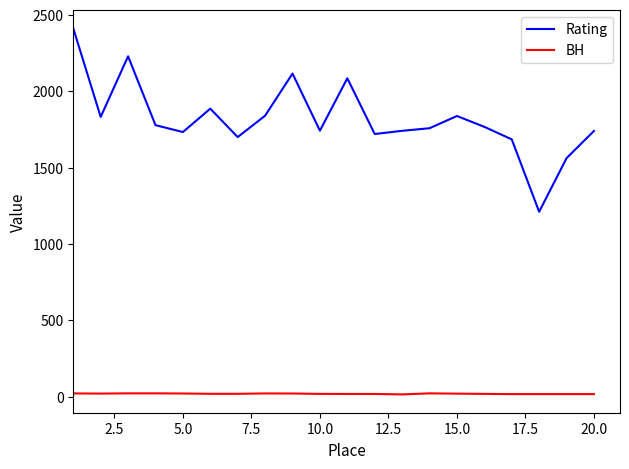

What is the highest value of the Rating series?

2412.0